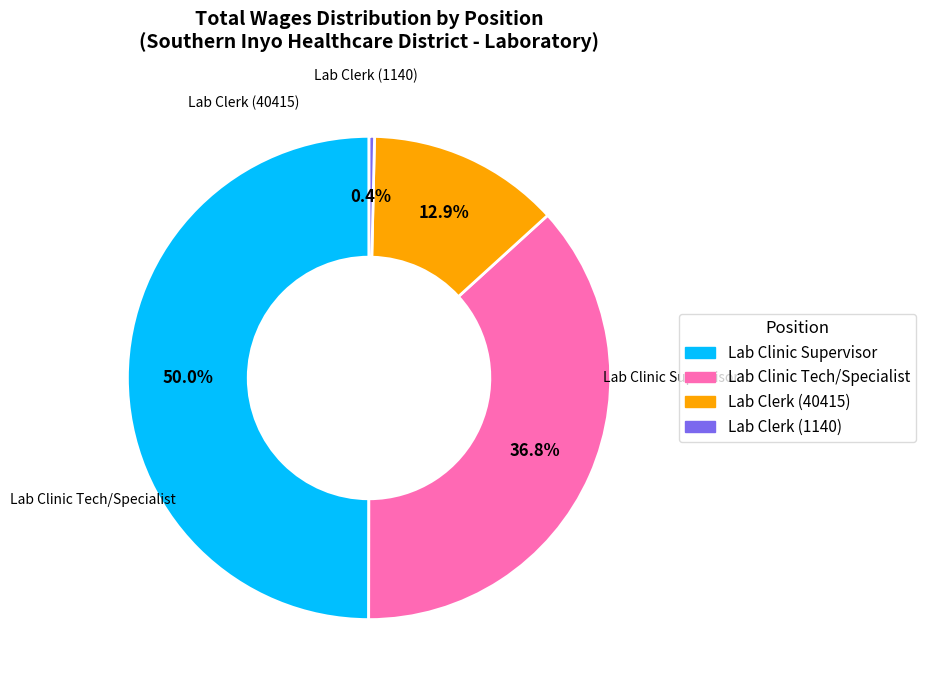

Is it true that Lab Clerk (1140) is 0% of the pie?

True